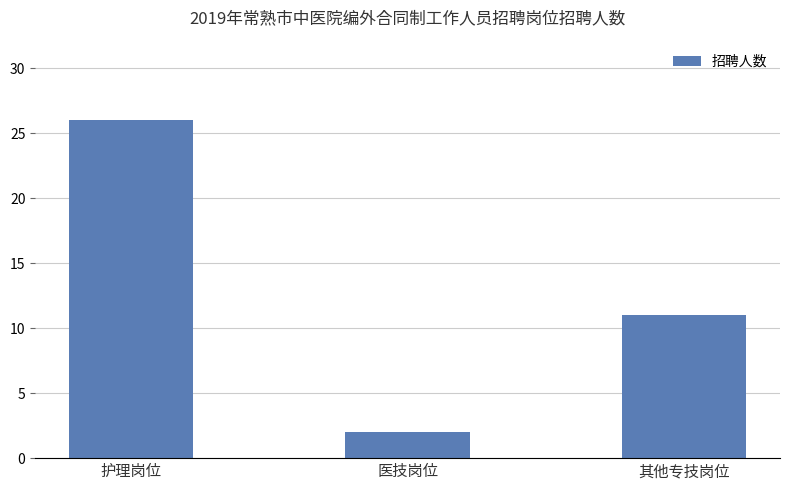

Does the chart contain any negative values?

No